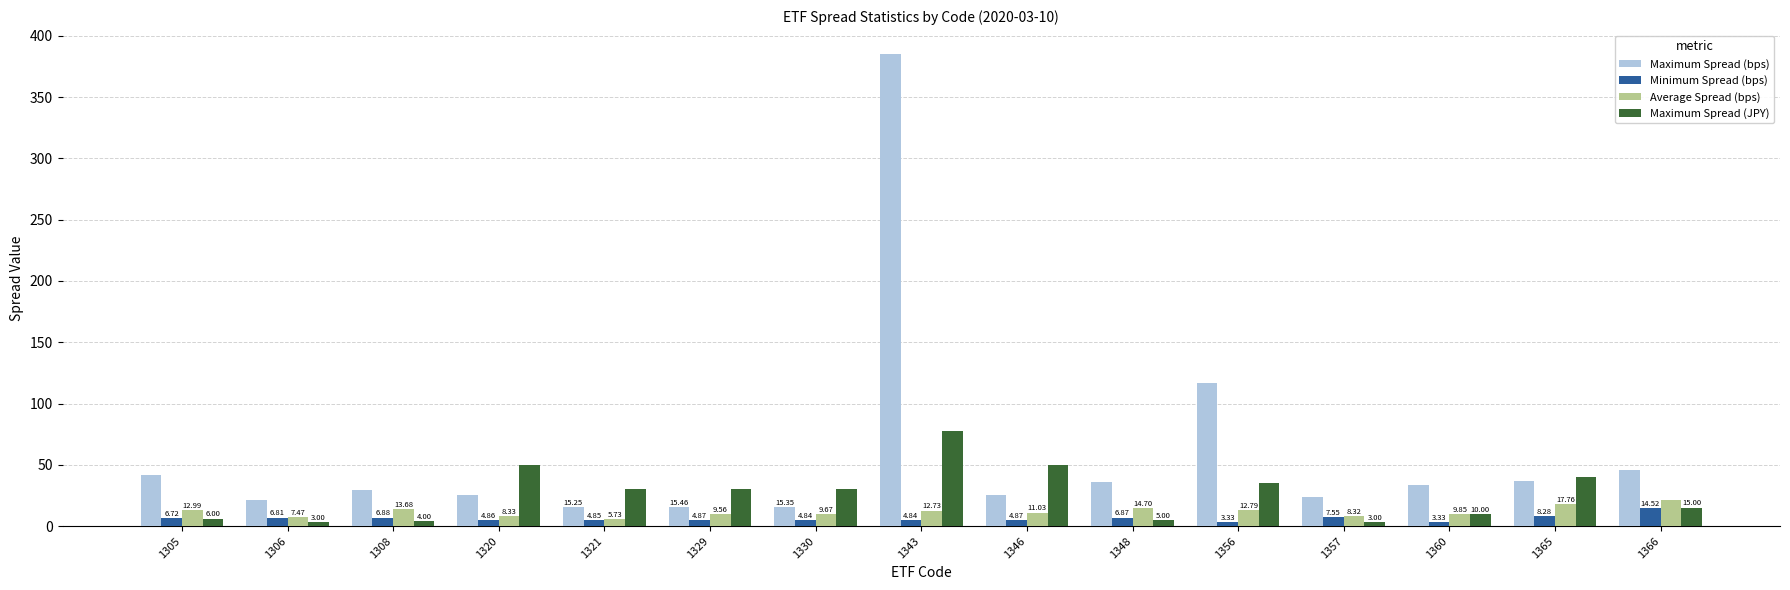

At 1343, list the series in order from smallest to largest.

Minimum Spread (bps), Average Spread (bps), Maximum Spread (JPY), Maximum Spread (bps)